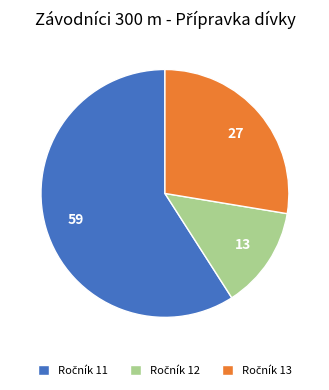

Does any single category account for the majority?

Yes